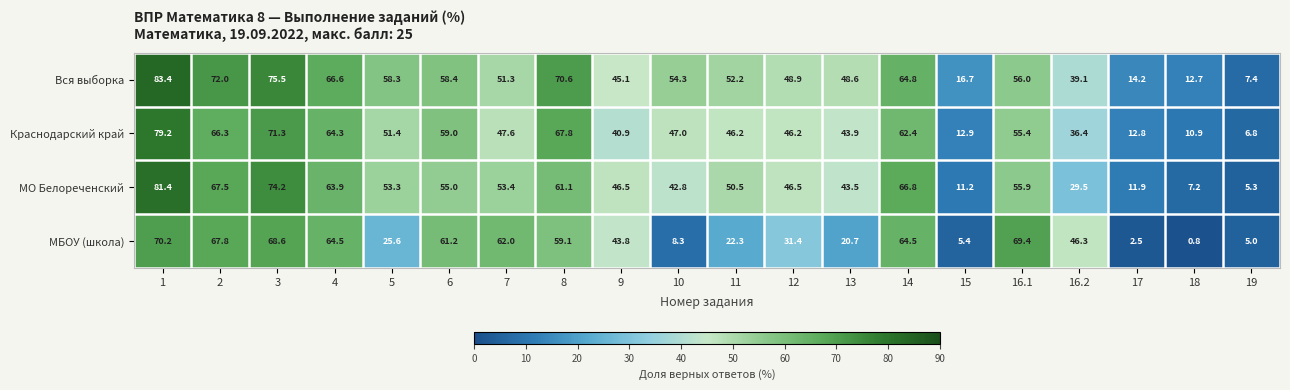

Which series has the largest total across all categories?

Вся выборка